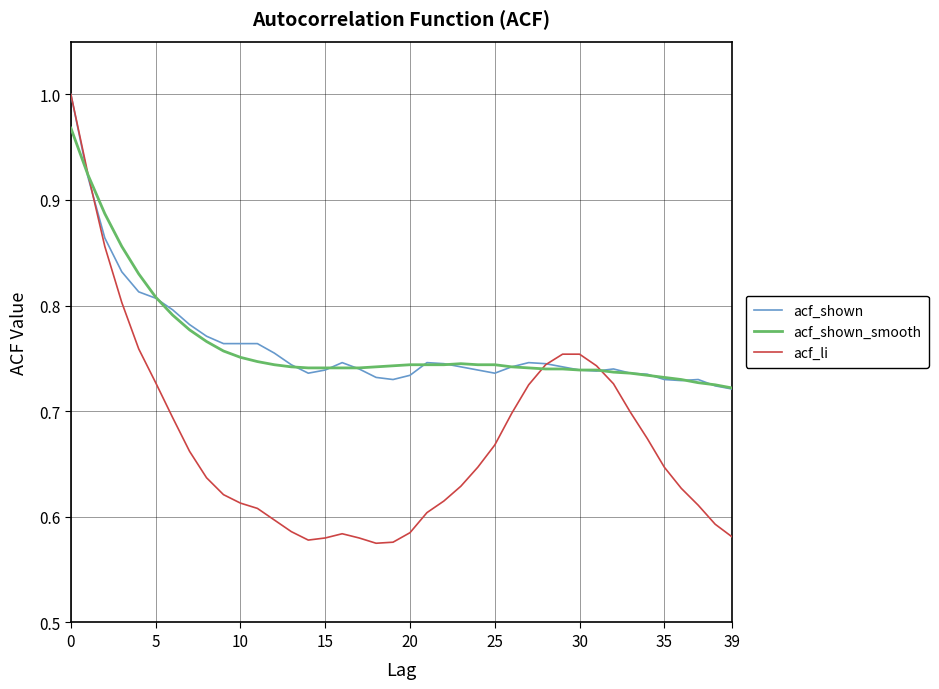

Which series has the largest range (max minus min)?

acf_li